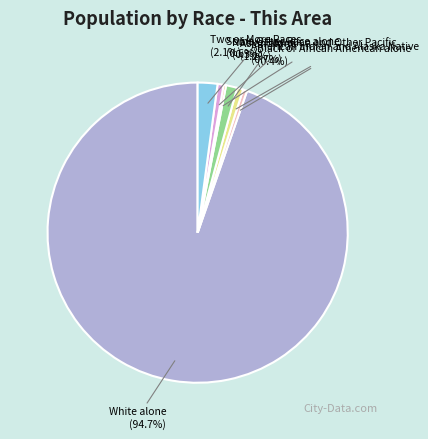

Does White alone represent more than half of the total?

Yes